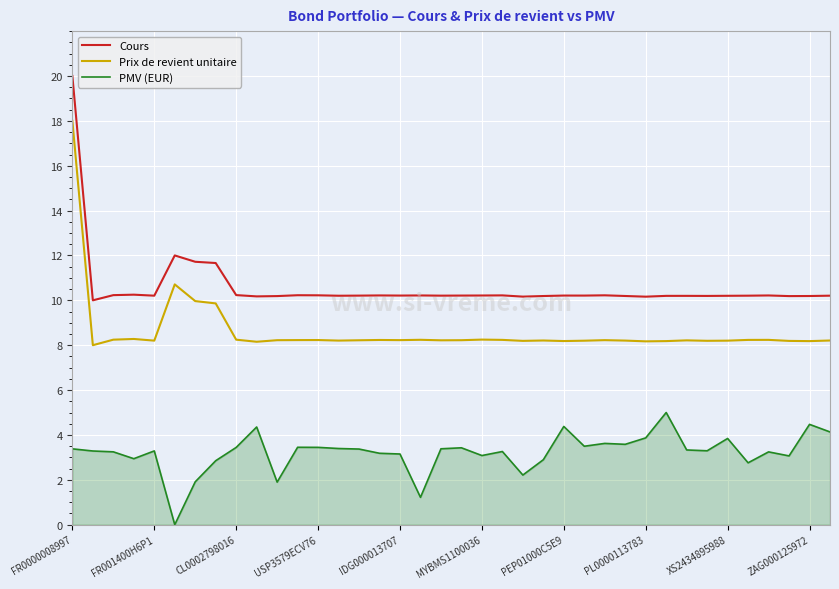

Which series has the largest total across all categories?

Cours